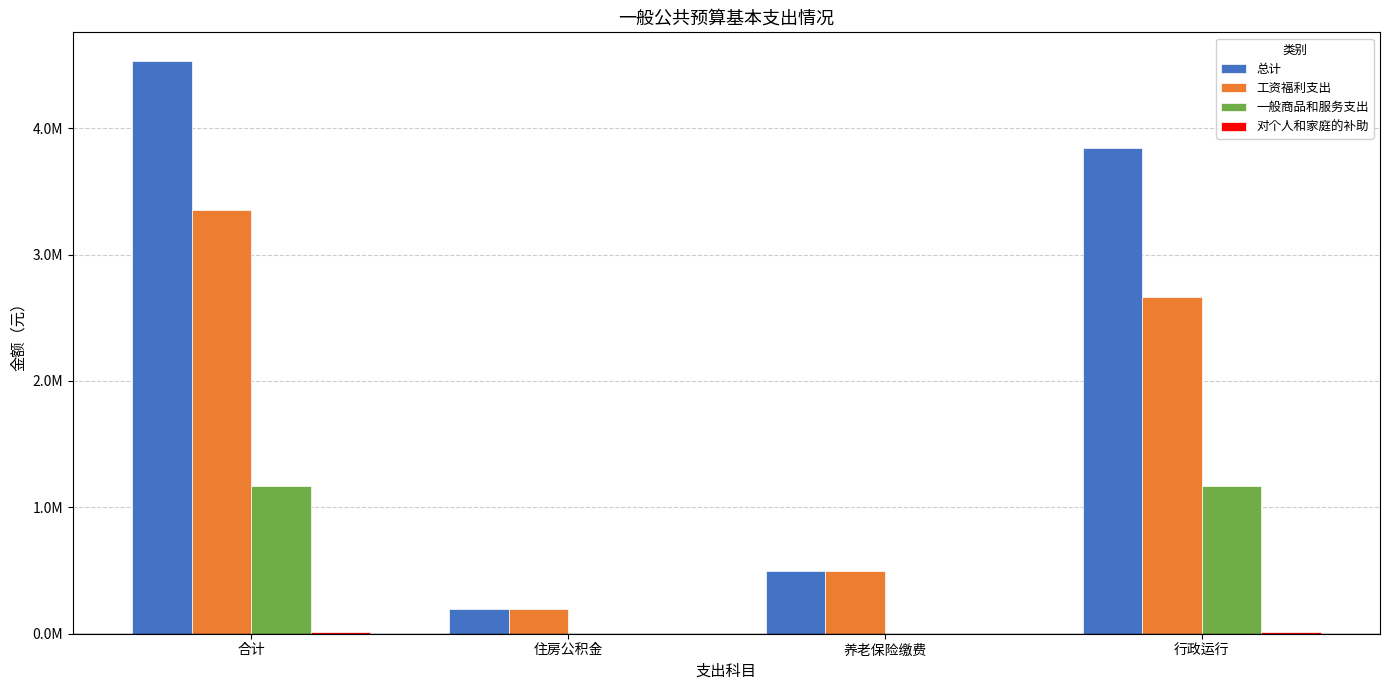

List the series in order of their overall mean, lowest first.

对个人和家庭的补助, 一般商品和服务支出, 工资福利支出, 总计